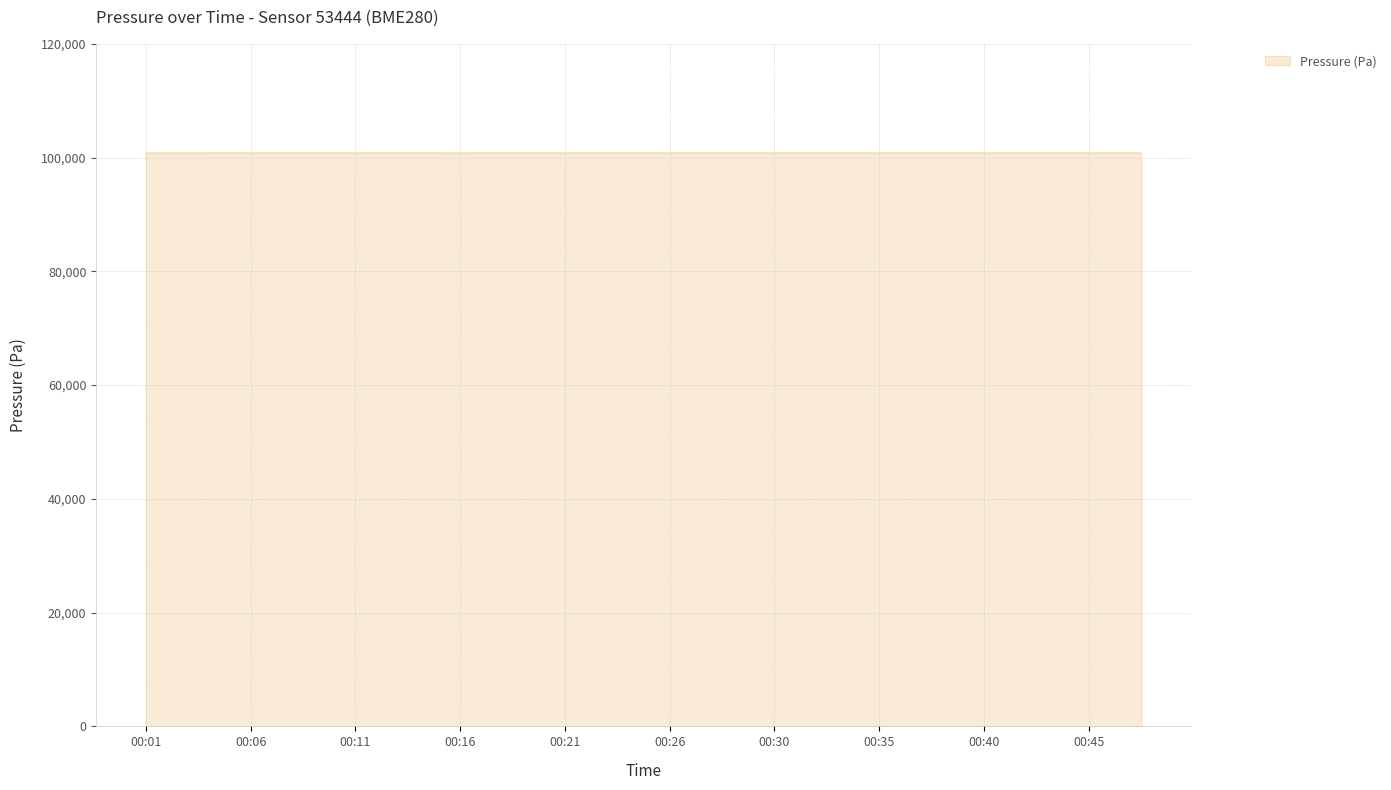

What is the greatest value displayed?

100852.7